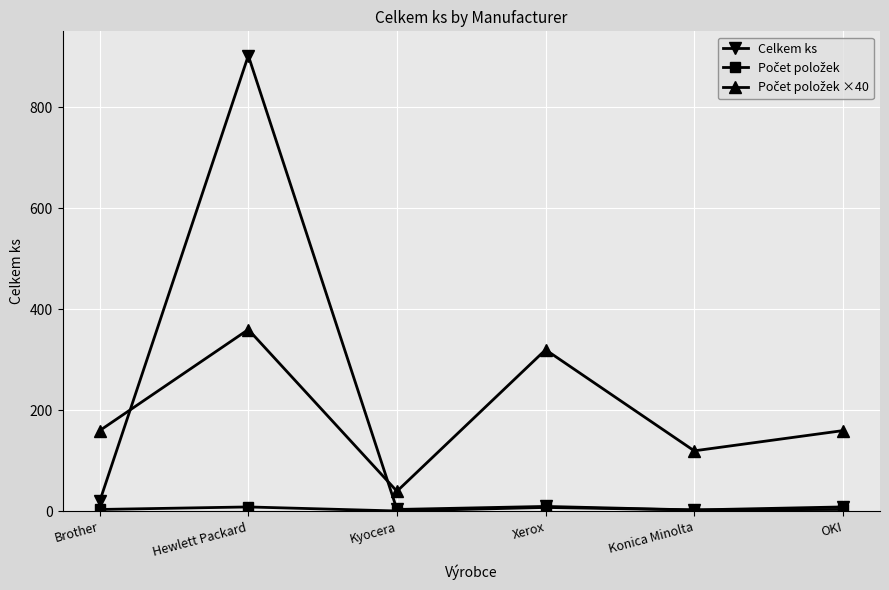

At which label does Celkem ks first exceed 10?

Brother